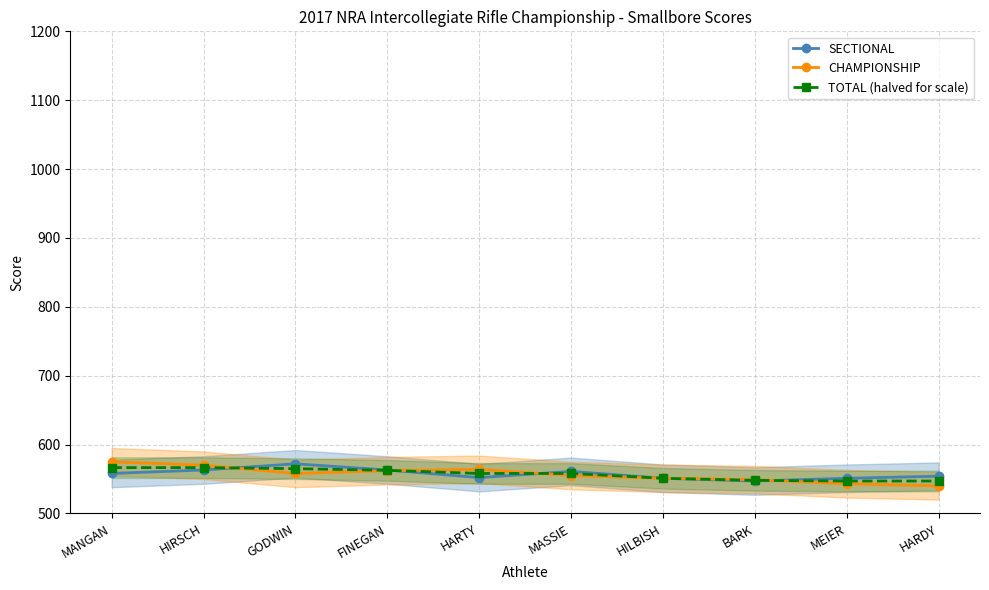

What is the average value of the TOTAL (halved for scale) series?

557.0